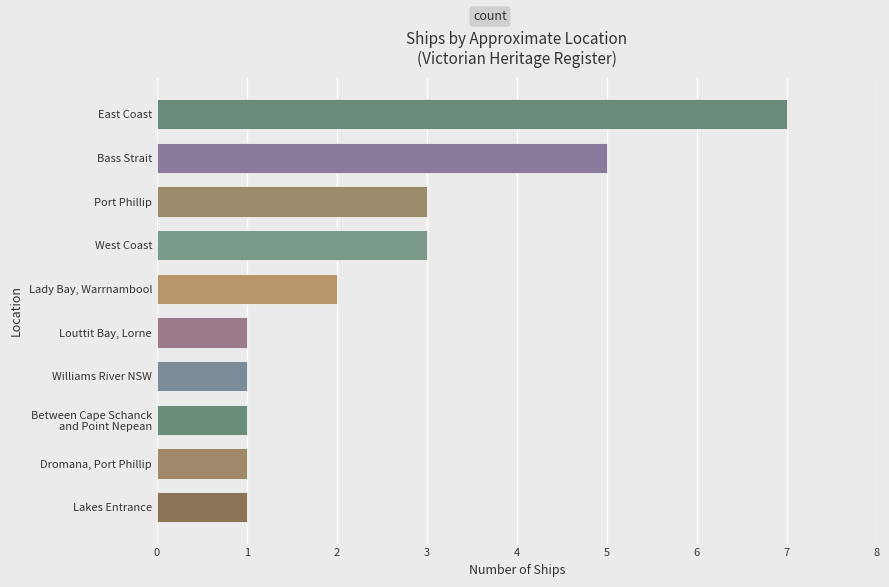

Which category has the highest value across all series?

East Coast